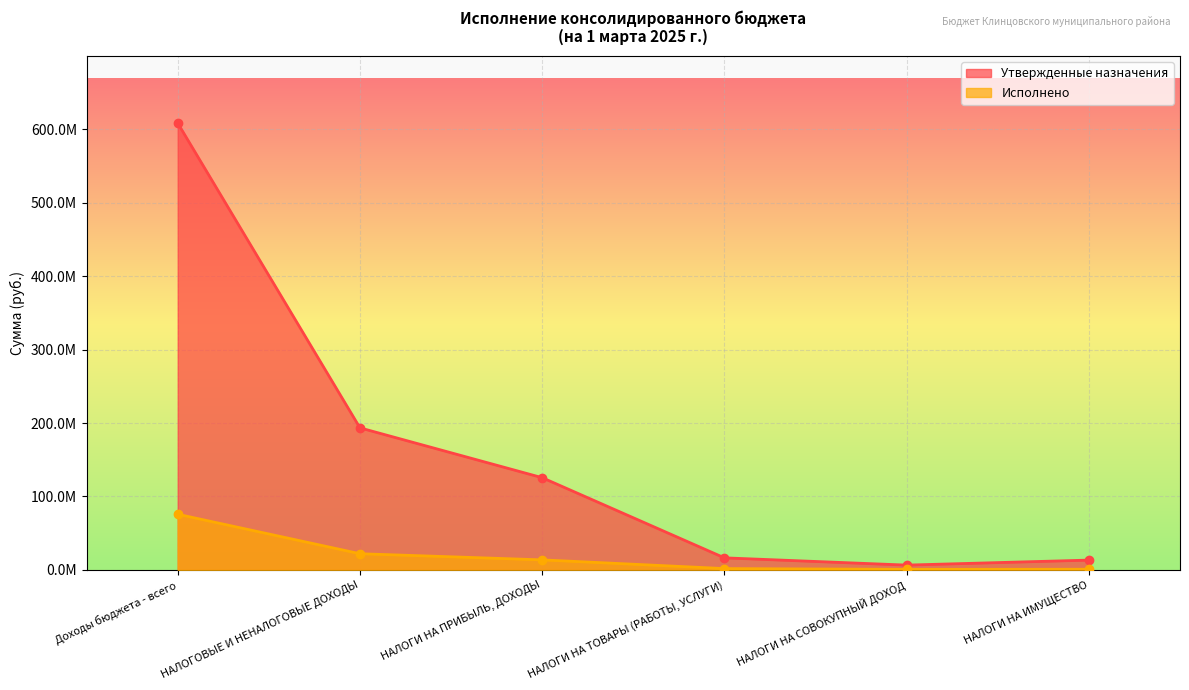

Reading right to left, list all the values displayed in this chart.

Утвержденные назначения: НАЛОГИ НА ИМУЩЕСТВО=13379800.0	НАЛОГИ НА СОВОКУПНЫЙ ДОХОД=6566000.0	НАЛОГИ НА ТОВАРЫ (РАБОТЫ, УСЛУГИ)=16453000.0	НАЛОГИ НА ПРИБЫЛЬ, ДОХОДЫ=125585800.0	НАЛОГОВЫЕ И НЕНАЛОГОВЫЕ ДОХОДЫ=193414300.0	Доходы бюджета - всего=608331196.0
Исполнено: НАЛОГИ НА ИМУЩЕСТВО=921876.6	НАЛОГИ НА СОВОКУПНЫЙ ДОХОД=743752.9	НАЛОГИ НА ТОВАРЫ (РАБОТЫ, УСЛУГИ)=1840934.6	НАЛОГИ НА ПРИБЫЛЬ, ДОХОДЫ=13698707.2	НАЛОГОВЫЕ И НЕНАЛОГОВЫЕ ДОХОДЫ=22072441.1	Доходы бюджета - всего=75810613.8